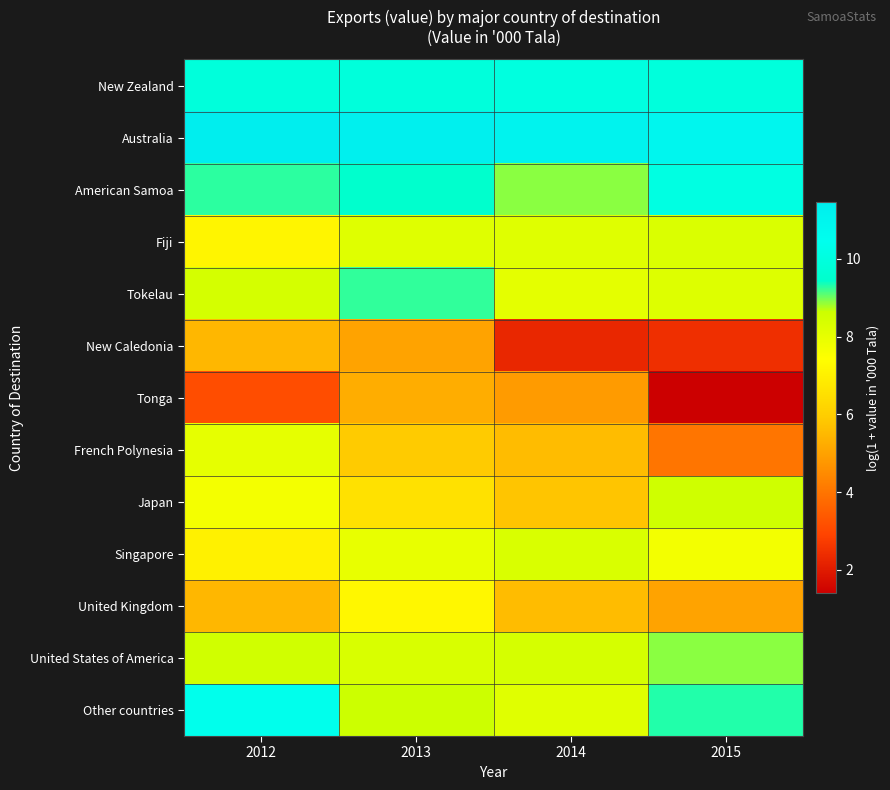

Rank the series by their maximum value, from highest to lowest.

Australia, Other countries, American Samoa, New Zealand, Tokelau, United States of America, Japan, Singapore, Fiji, French Polynesia, United Kingdom, New Caledonia, Tonga